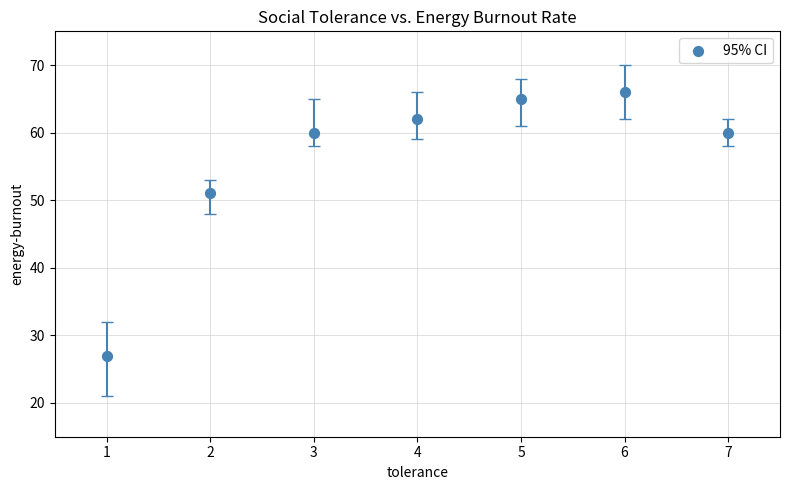

What Y value in the scatter plot is closest to 46?

51